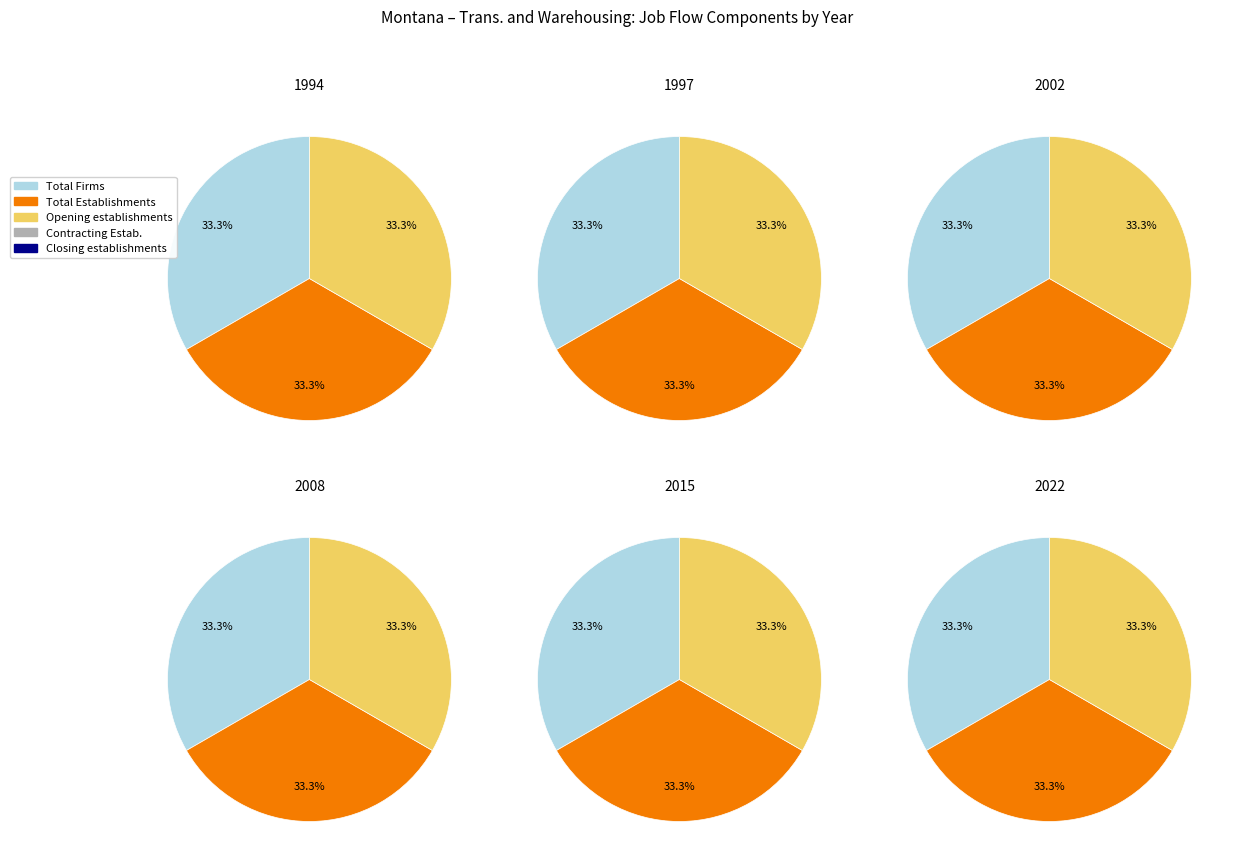

Which series has the largest range (max minus min)?

Total Firms